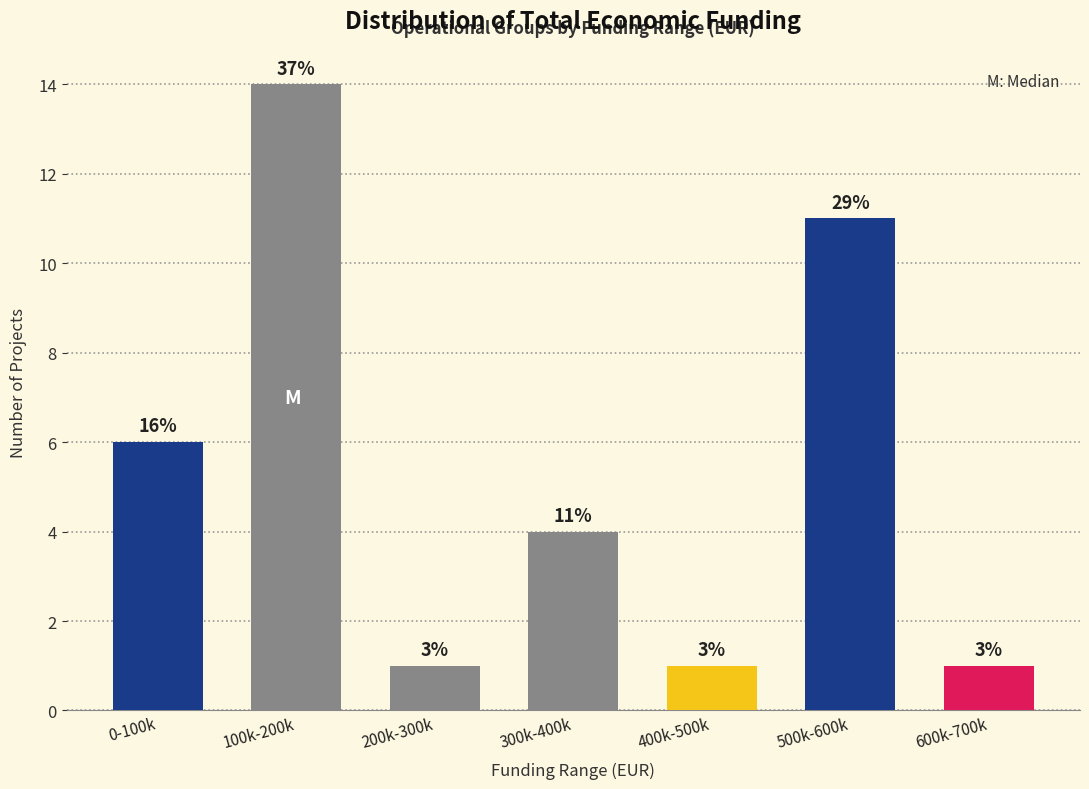

Does the chart contain any negative values?

No